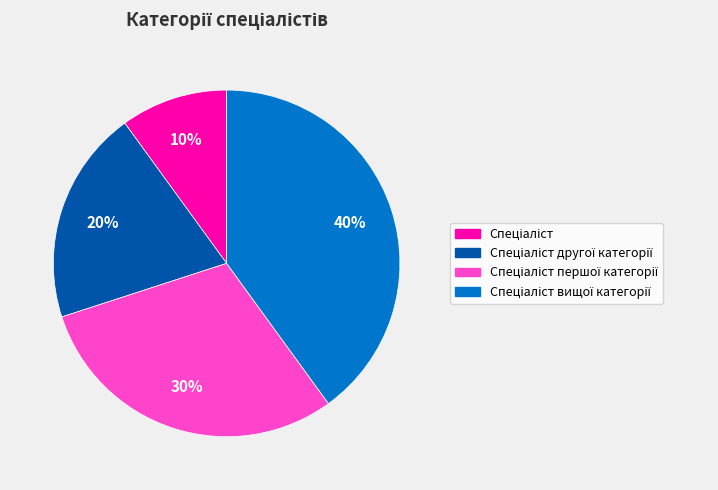

Does any single category account for the majority?

No